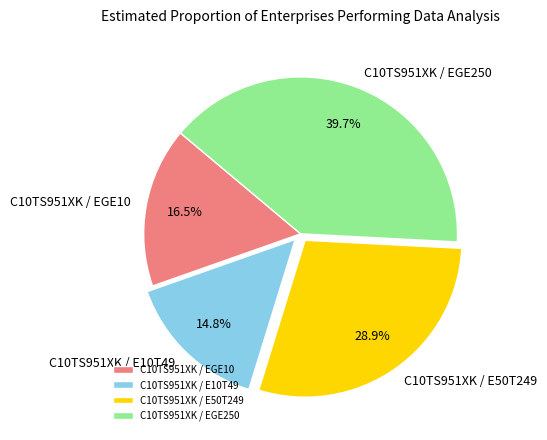

To the nearest percent, what is the difference between the C10TS951XK / EGE250 and C10TS951XK / E10T49 slice percentages?

25%